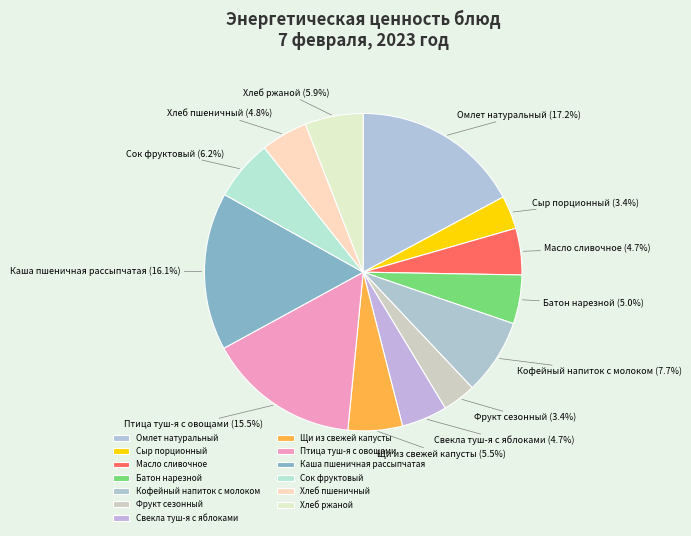

Does Батон нарезной represent more than half of the total?

No